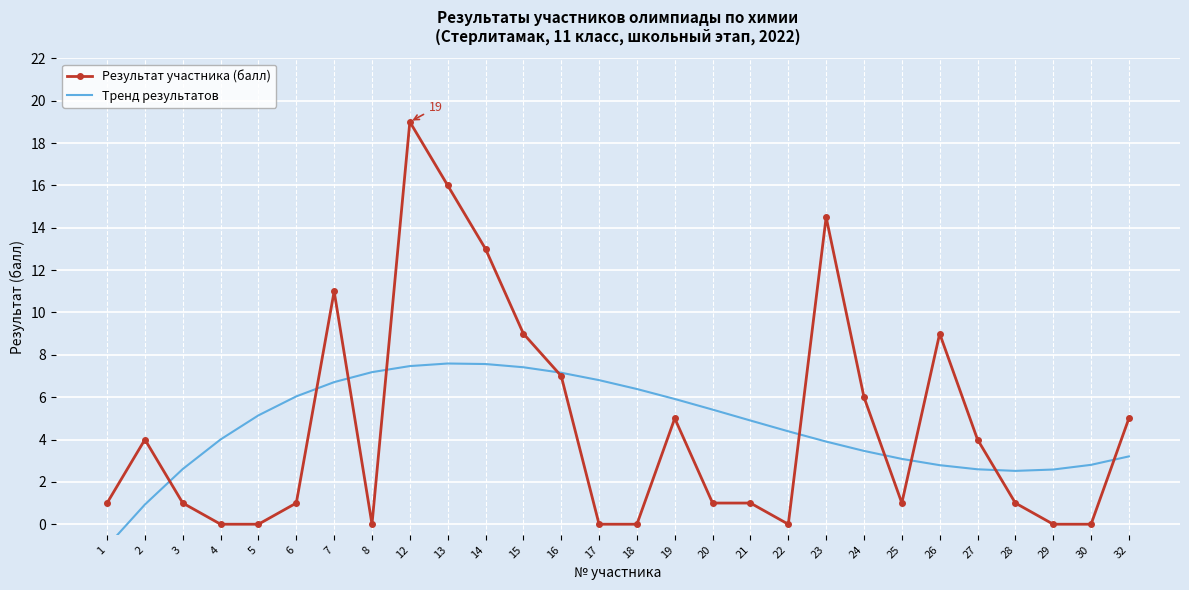

True or false: Результат участника (балл) has more than 2 points higher than both neighbors.

True